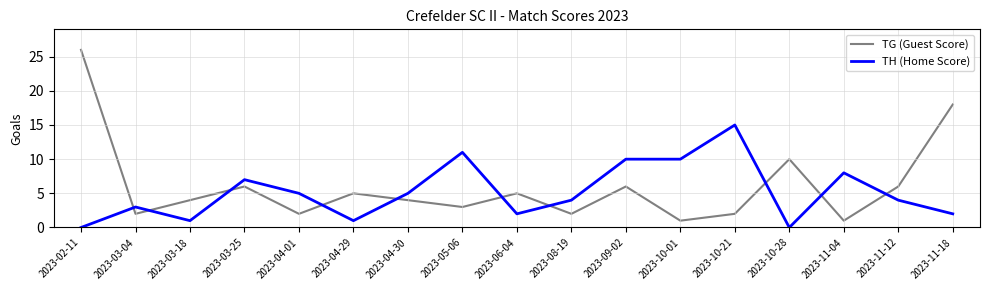

True or false: TH (Home Score) has more than 0 interior local peaks.

True